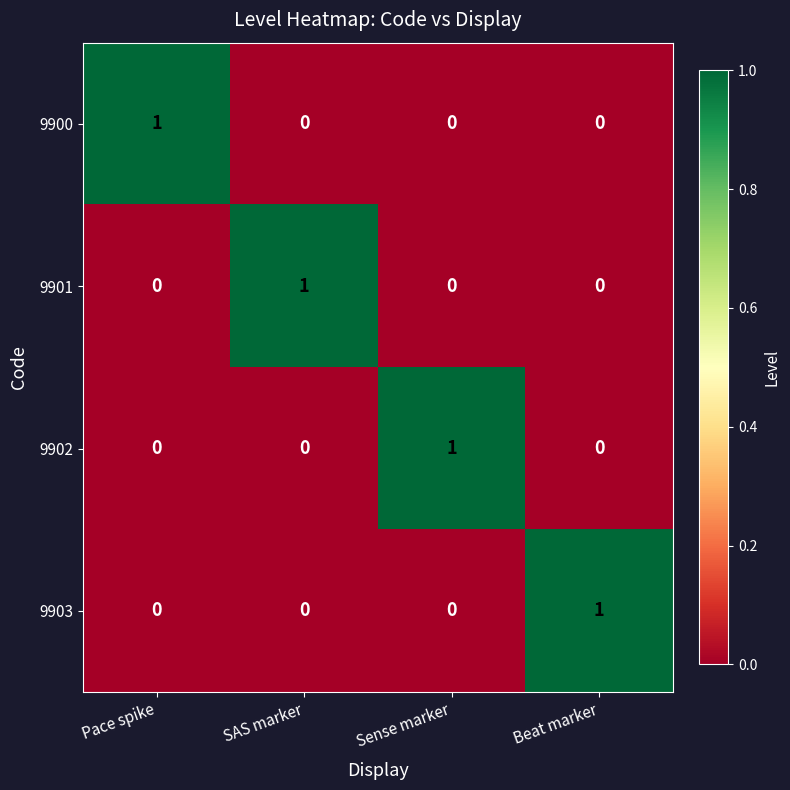

Count the number of categories in the chart.

4